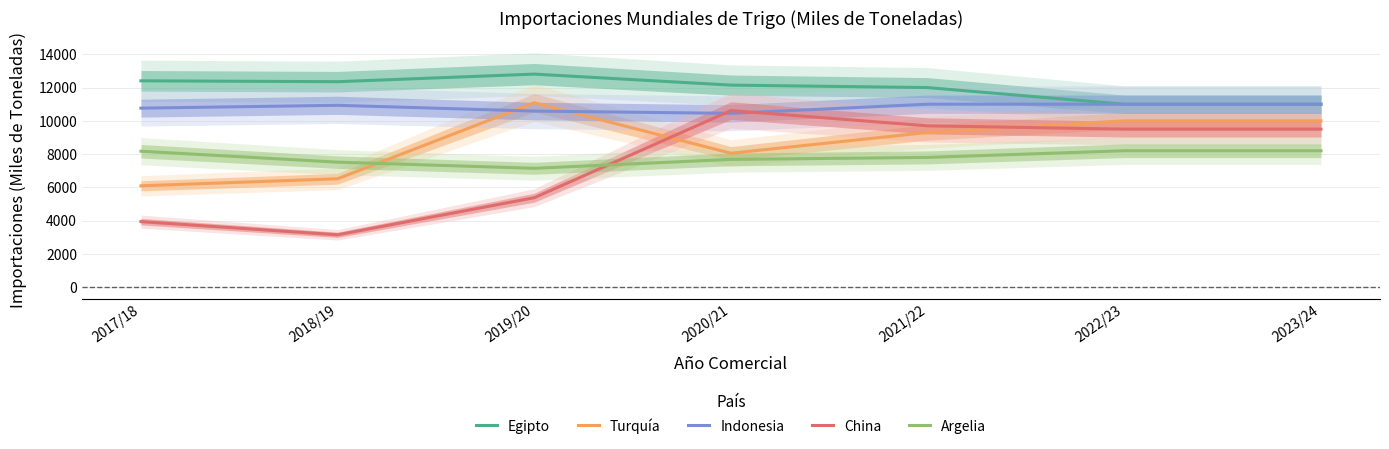

Which series has the largest range (max minus min)?

China